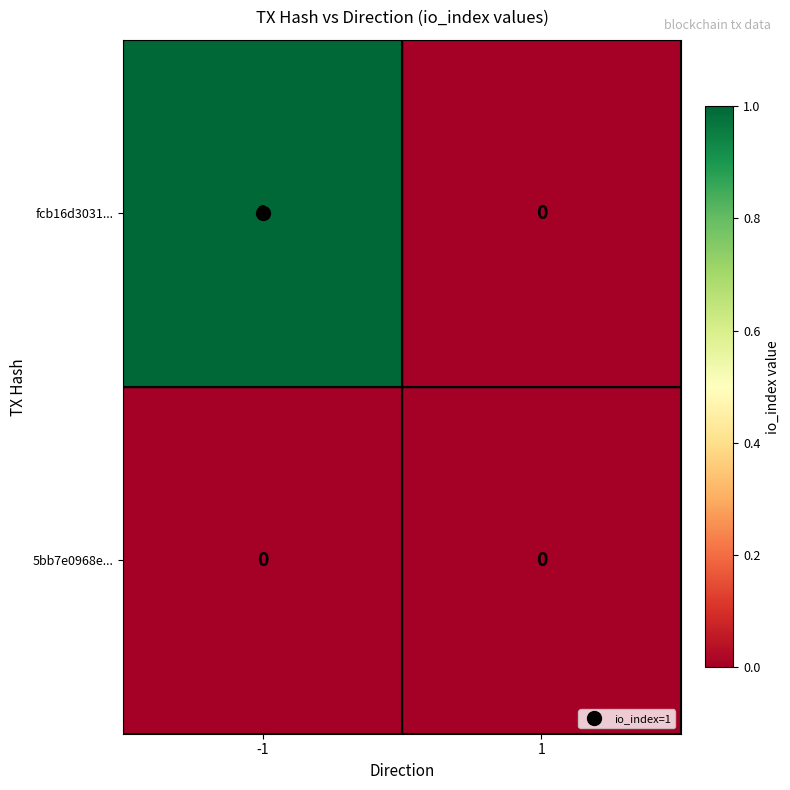

Which series has the largest total across all categories?

fcb16d3031...